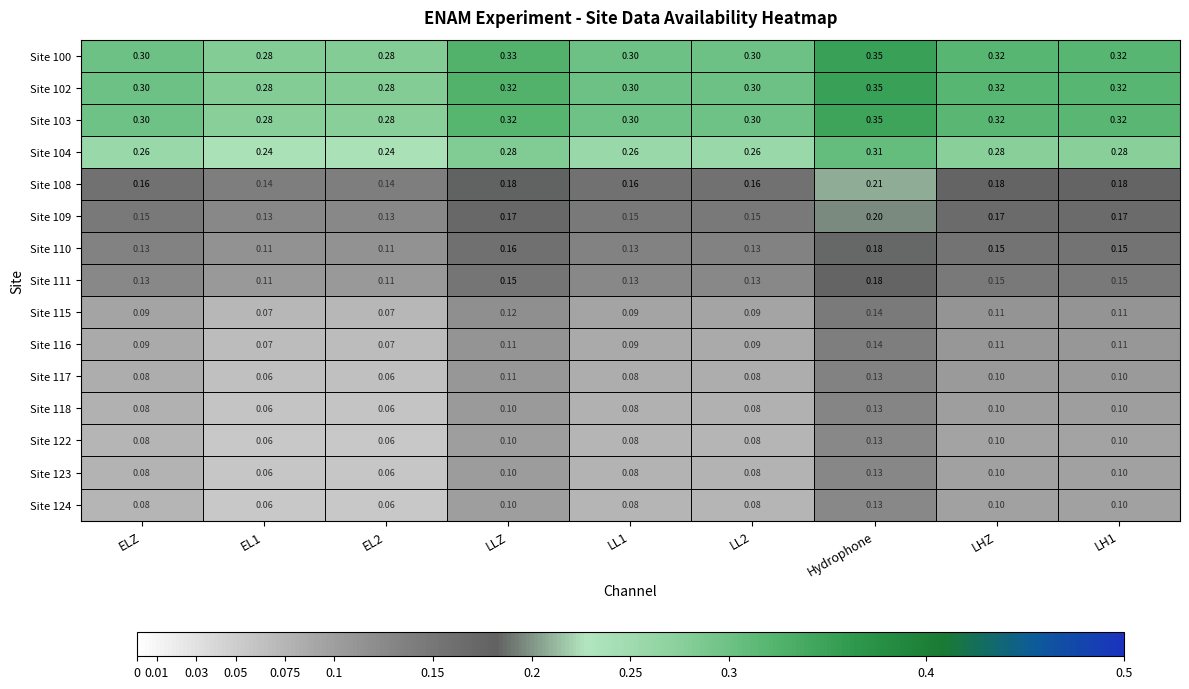

At which category is the sum across all series the highest?

Hydrophone